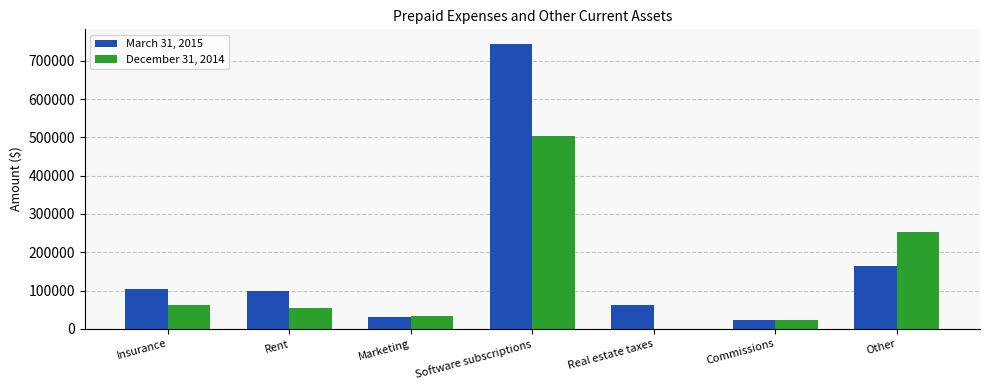

What is the total value across all series at Commissions?

45320